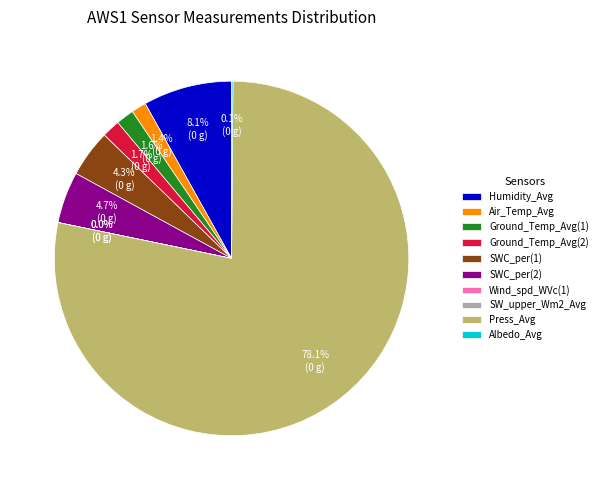

Does Wind_spd_WVc(1) account for over 50% of the chart?

No